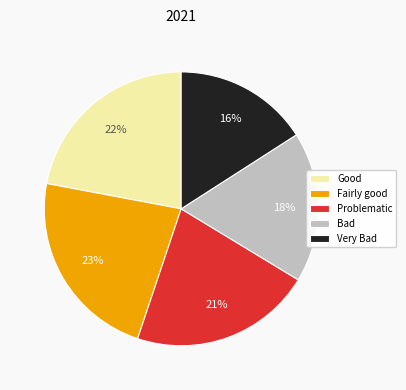

True or false: Fairly good accounts for 23% of the total.

True